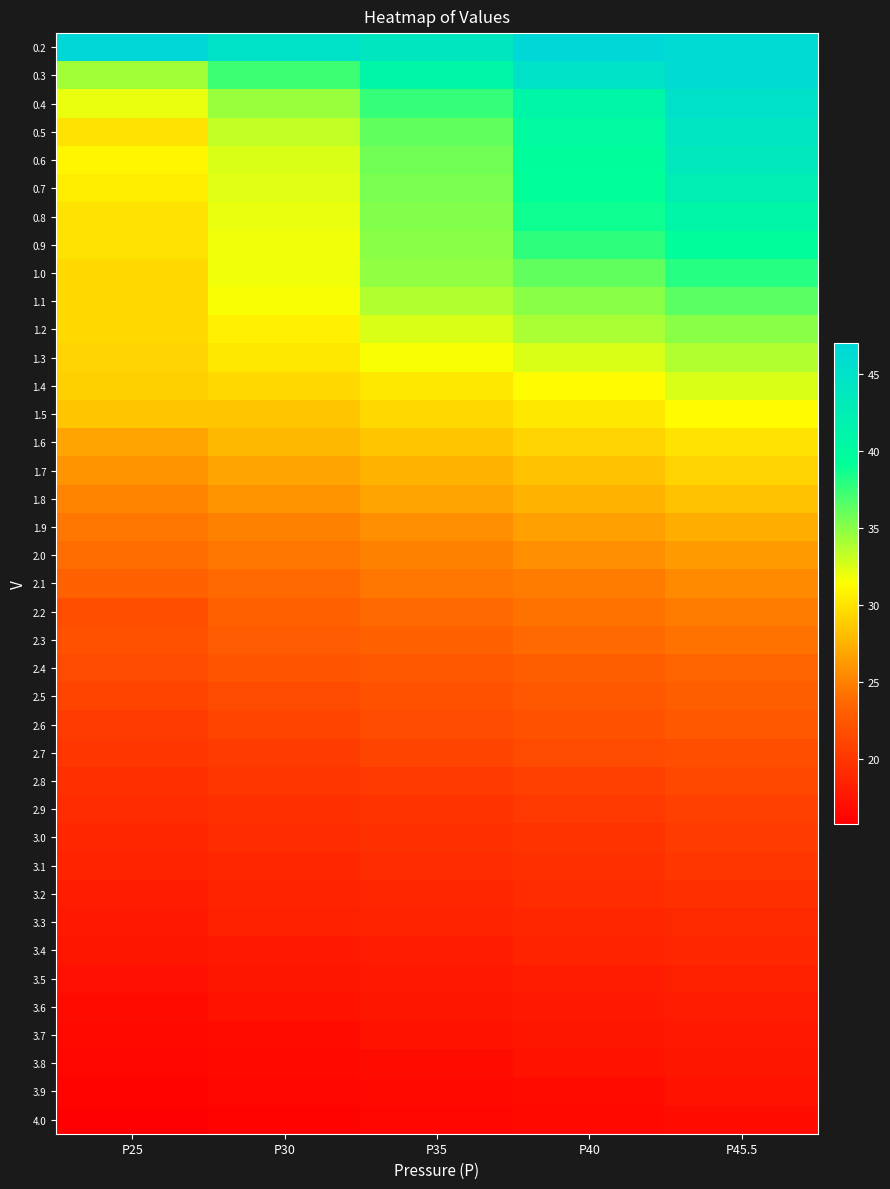

Rank the series at P25 from highest to lowest value.

0.2, 0.3, 0.4, 0.6, 0.7, 0.5, 0.8, 0.9, 1.0, 1.1, 1.2, 1.3, 1.4, 1.5, 1.6, 1.7, 1.8, 1.9, 2.0, 2.1, 2.3, 2.2, 2.4, 2.5, 2.6, 2.7, 2.8, 2.9, 3.0, 3.1, 3.2, 3.3, 3.4, 3.5, 3.6, 3.7, 3.8, 3.9, 4.0